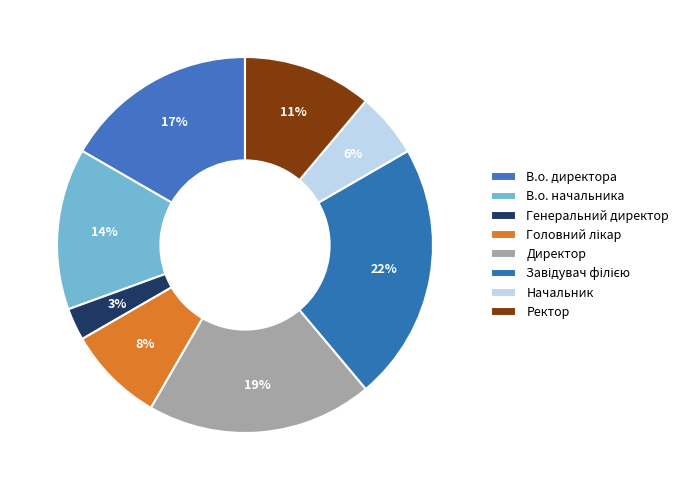

What percentage do Генеральний директор and Ректор together represent?

13.9%